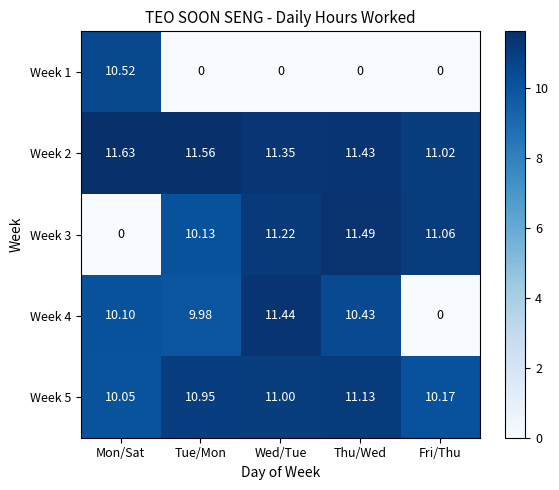

Rank the categories by Week 2 value from lowest to highest.

Fri/Thu, Wed/Tue, Thu/Wed, Tue/Mon, Mon/Sat